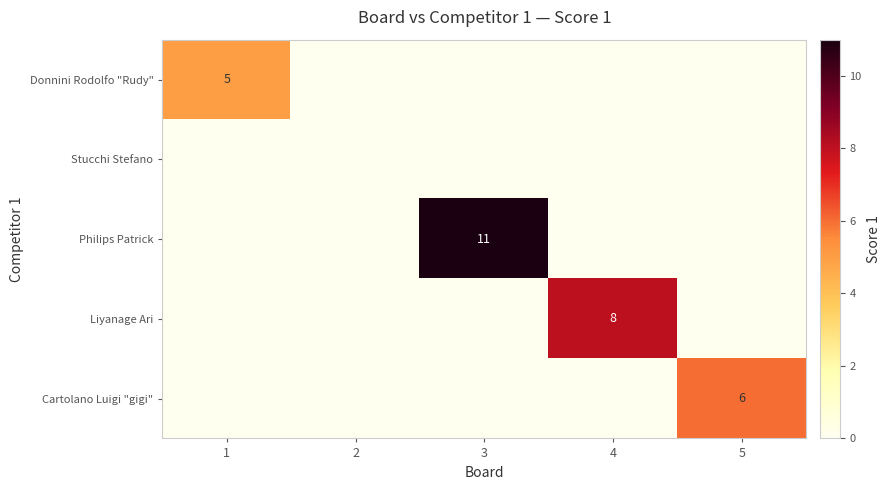

True or false: Cartolano Luigi "gigi" has a value of 3 at 5.

False